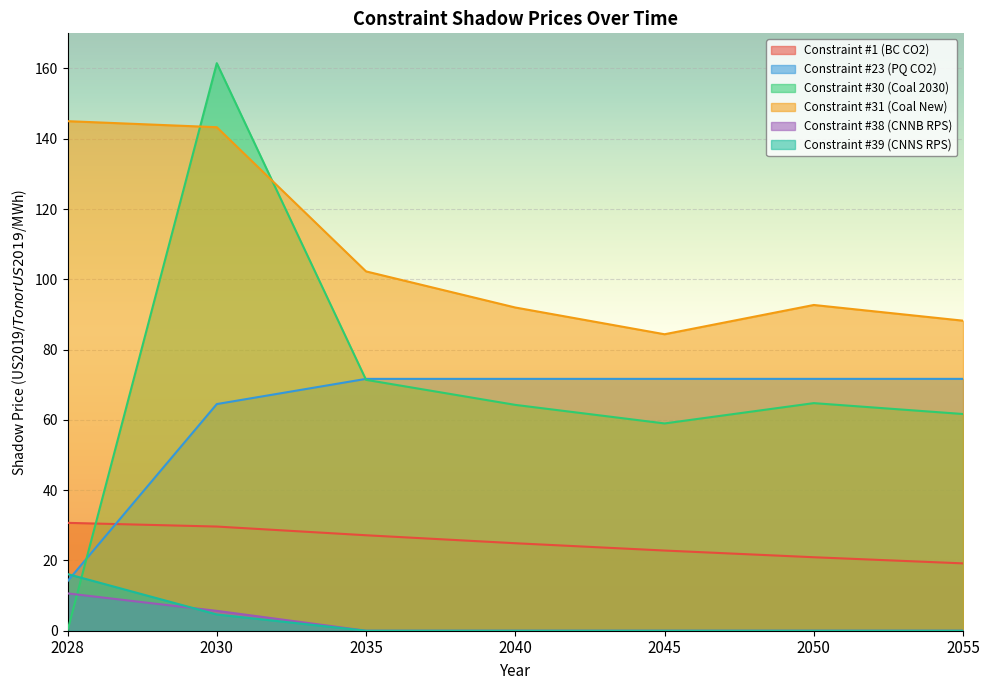

Reading left to right, list all the values displayed in this chart.

Constraint #1 (BC CO2): 30.7	29.6	27.2	24.9	22.8	20.9	19.2
Constraint #23 (PQ CO2): 14.1	64.5	71.7	71.7	71.7	71.7	71.7
Constraint #30 (Coal 2030): 0.0	161.5	71.4	64.3	59.0	64.8	61.7
Constraint #31 (Coal New): 145.0	143.3	102.3	92.0	84.4	92.7	88.2
Constraint #38 (CNNB RPS): 10.6	5.7	0.0	0.0	0.0	0.0	0.0
Constraint #39 (CNNS RPS): 16.1	4.6	0.0	0.0	0.0	0.0	0.0